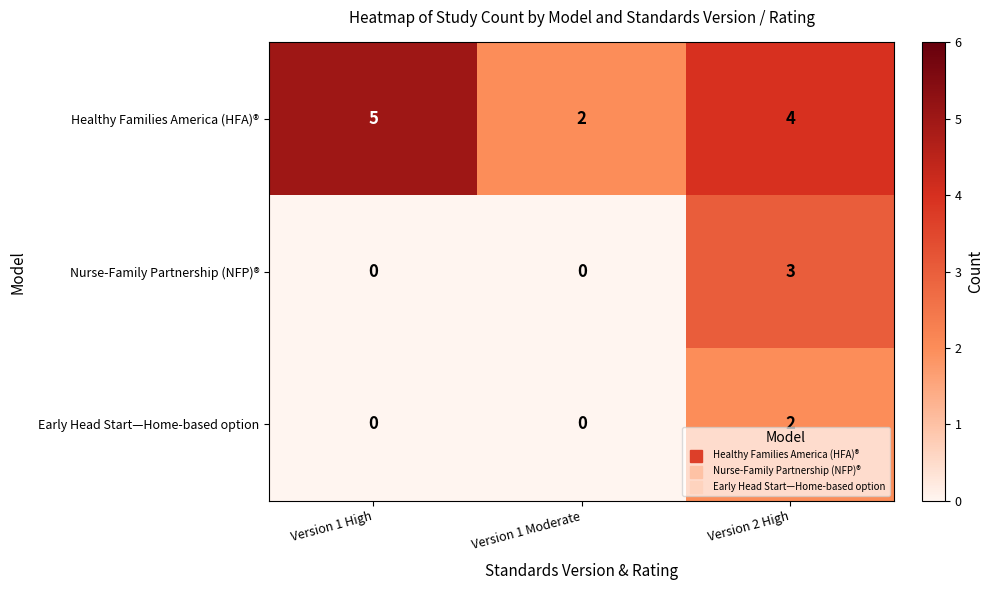

Rank the series by their maximum value, from lowest to highest.

Early Head Start—Home-based option, Nurse-Family Partnership (NFP)®, Healthy Families America (HFA)®